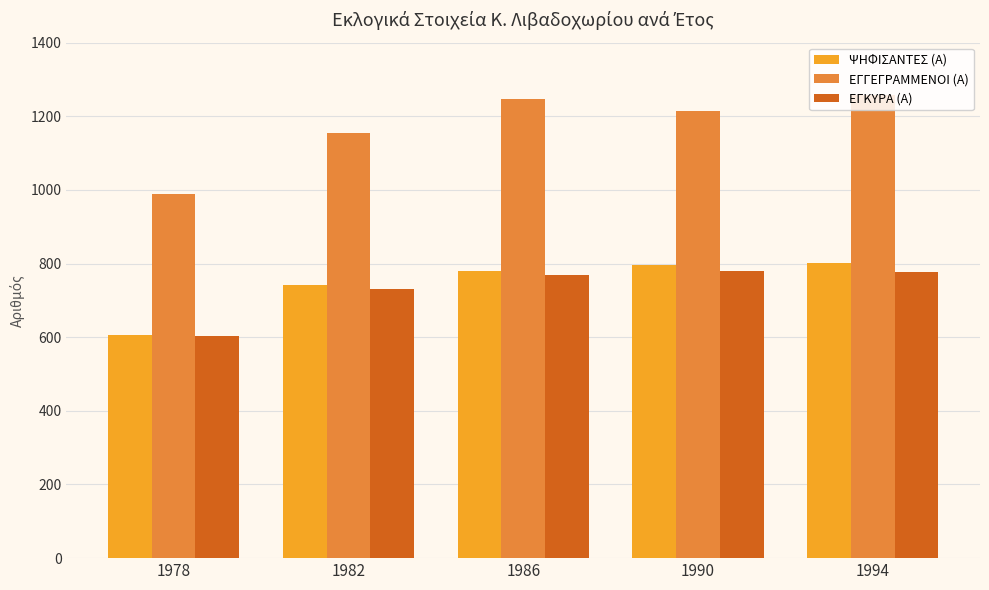

What is the difference between the maximum and minimum values in the ΕΓΓΕΓΡΑΜΜΕΝΟΙ (Α) series?

268